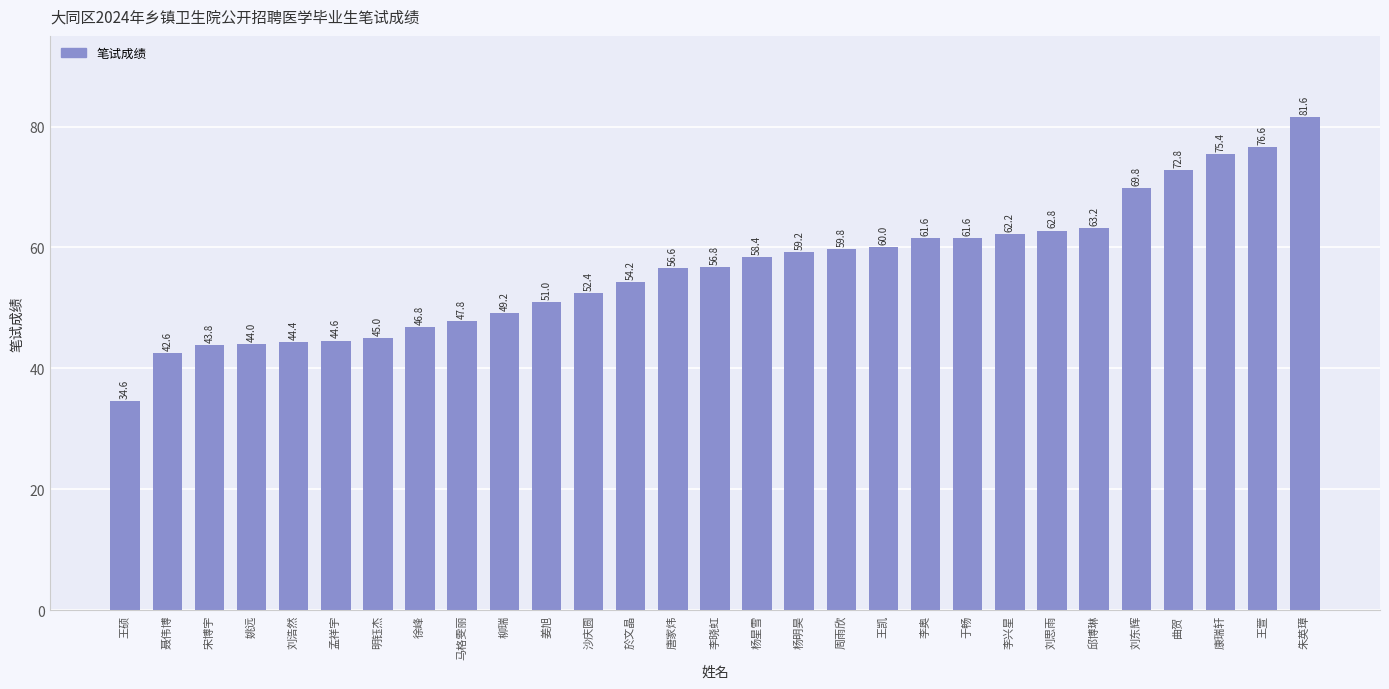

Are the bars horizontal?

No